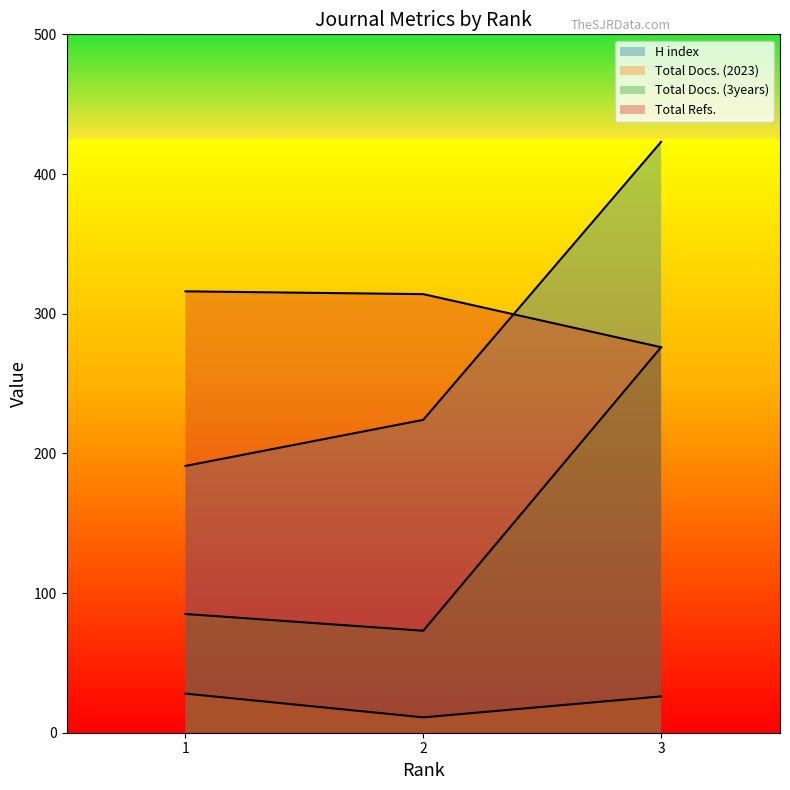

What is the difference between the highest and lowest values at 1?

288